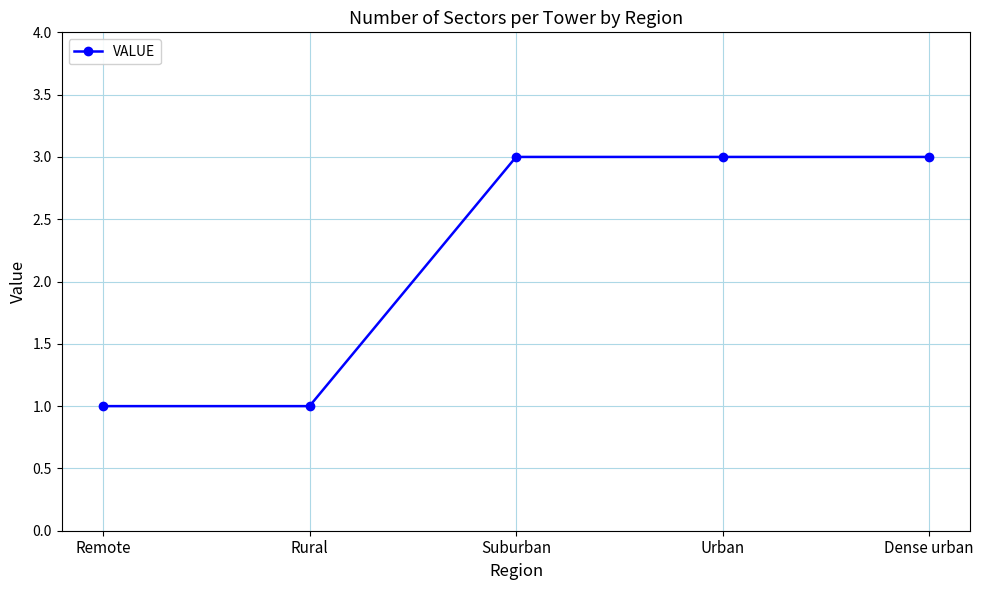

The chart shows a value of 1 at Dense urban. True or false?

False